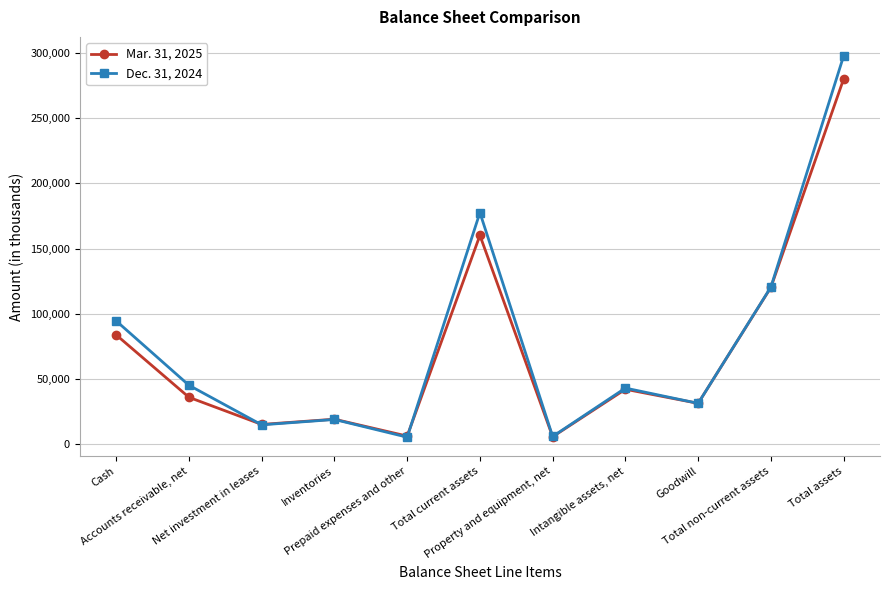

What is the label of the 5th point from the right?

Property and equipment, net